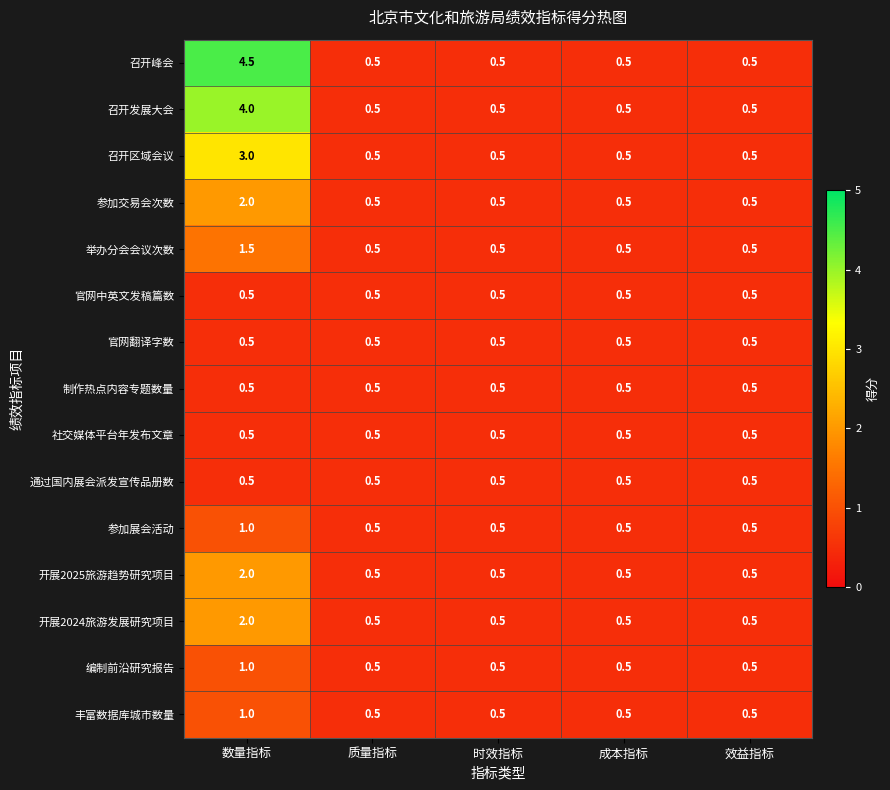

What is the approximate value of 制作热点内容专题数量 at 时效指标?

0.5